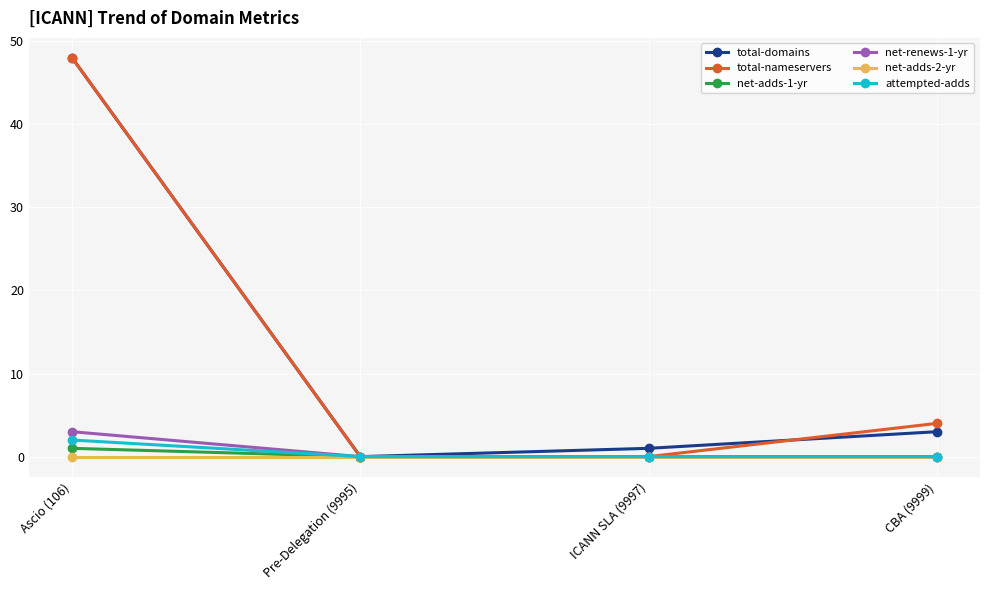

Reading left to right, what are all the values shown in this chart?

total-domains: 48	0	1	3
total-nameservers: 48	0	0	4
net-adds-1-yr: 1	0	0	0
net-renews-1-yr: 3	0	0	0
net-adds-2-yr: 0	0	0	0
attempted-adds: 2	0	0	0